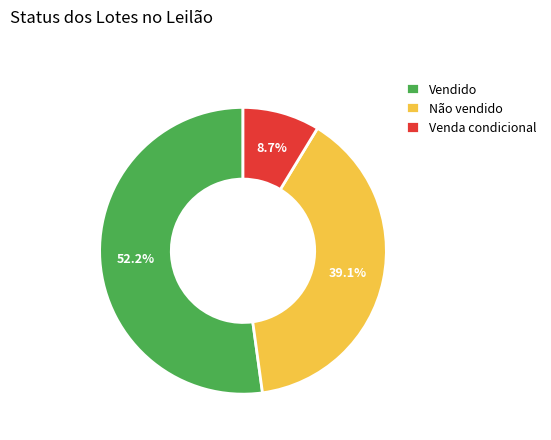

How many segments does this pie chart have?

3